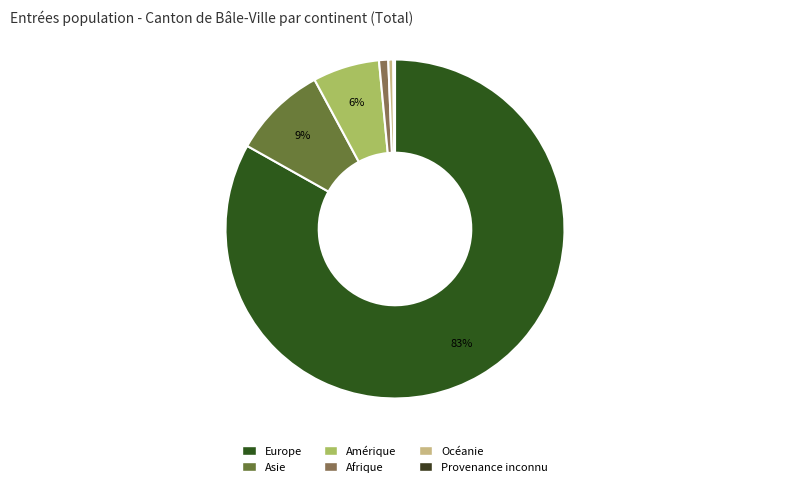

To the nearest percent, what is the average slice percentage?

17%